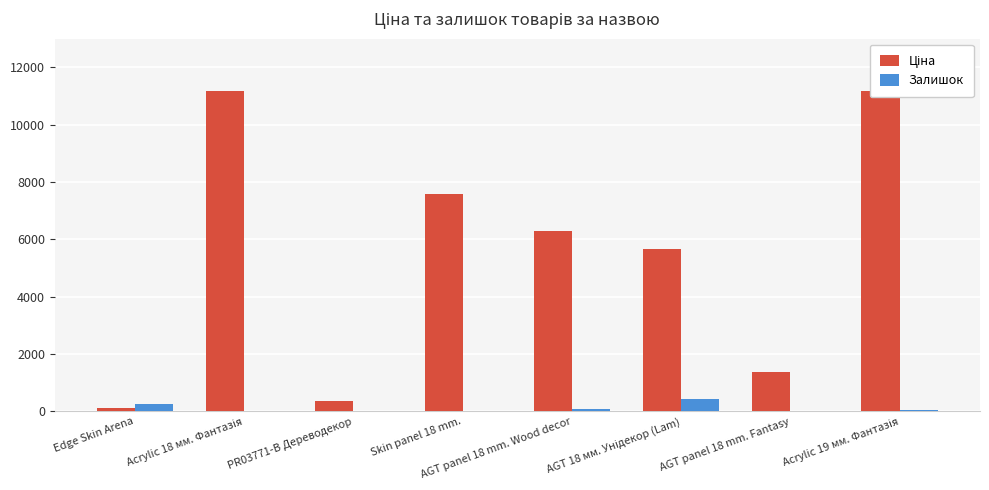

At which category does the chart reach its peak across all series?

Acrylic 18 мм. Фантазія